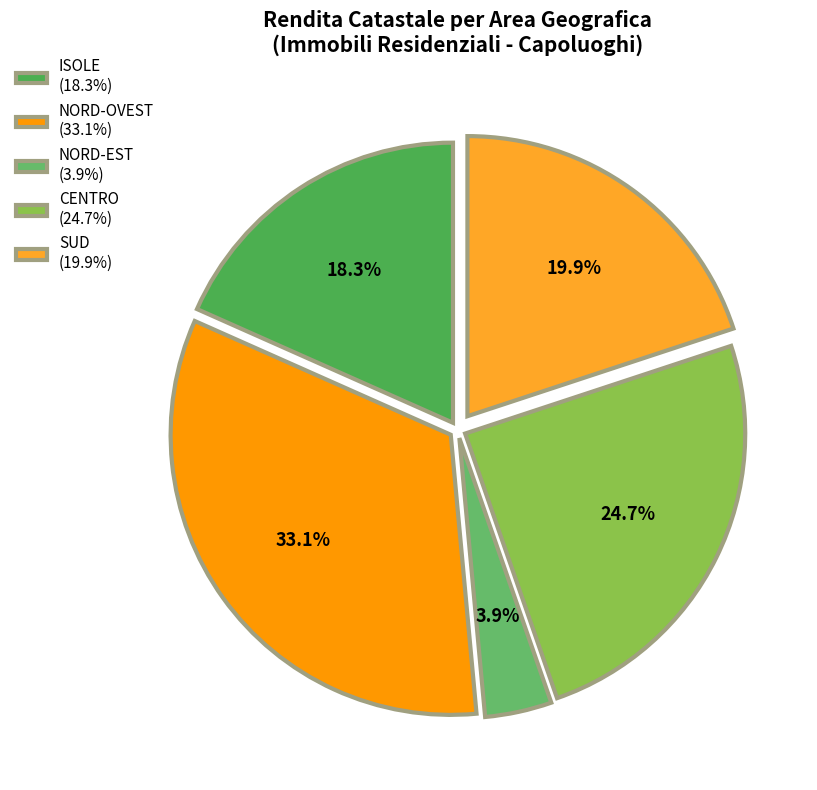

How many slices are in this pie chart?

5